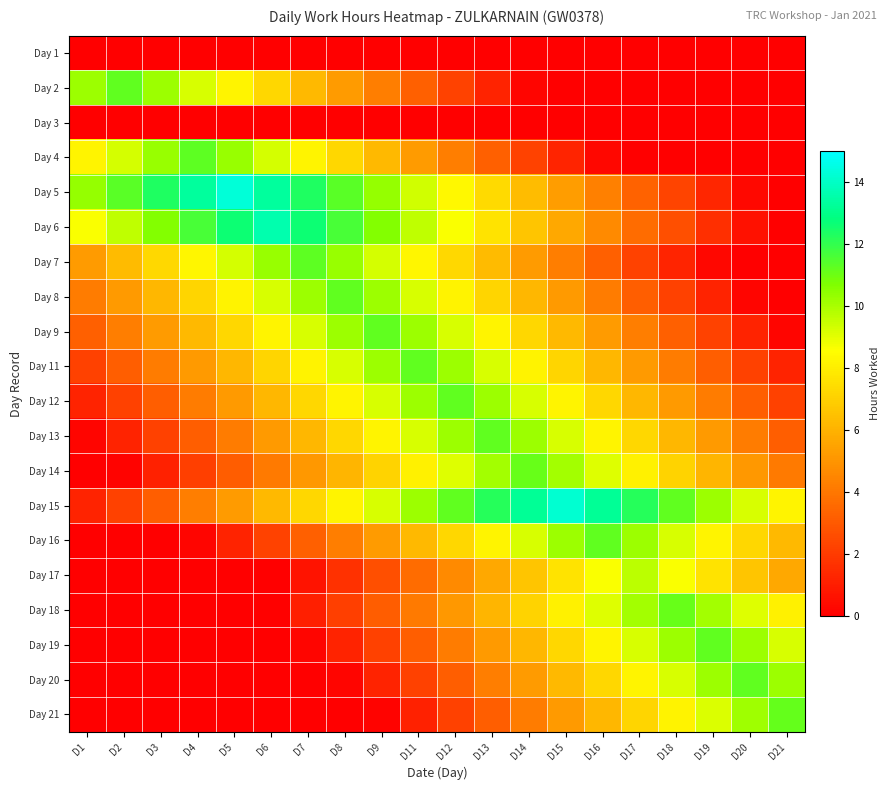

Rank the series by their maximum value, from highest to lowest.

Day 5, Day 15, Day 6, Day 7, Day 4, Day 2, Day 9, Day 16, Day 20, Day 12, Day 13, Day 19, Day 8, Day 11, Day 21, Day 14, Day 18, Day 17, Day 1, Day 3